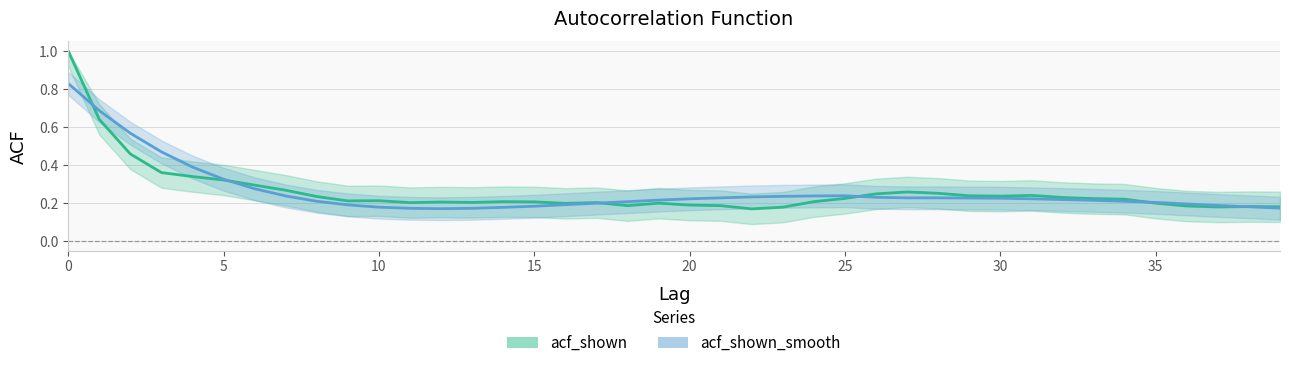

What is the greatest value displayed?

1.0